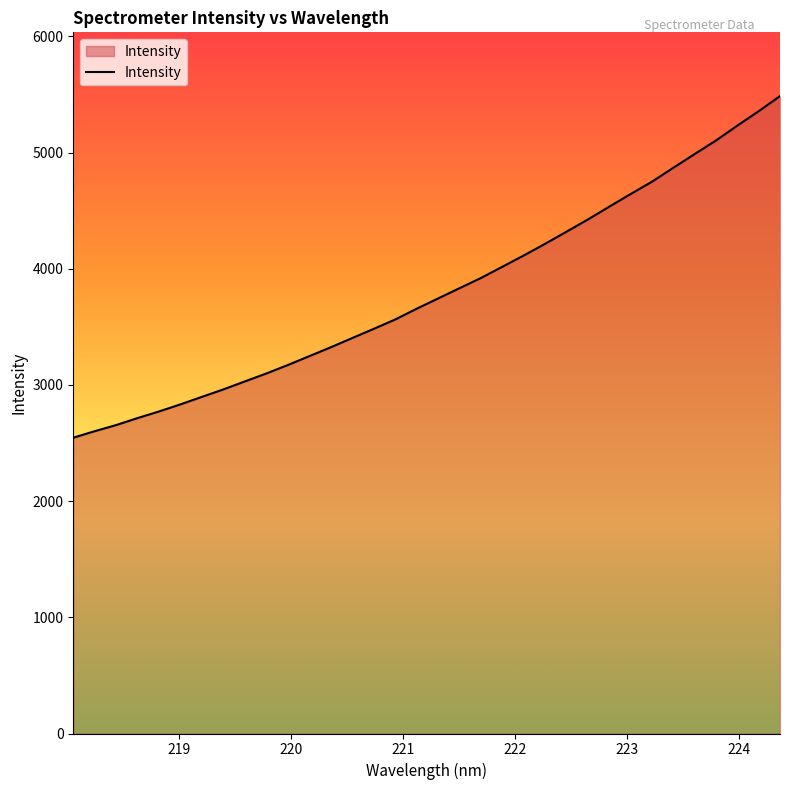

What is the smallest value displayed?

2545.9